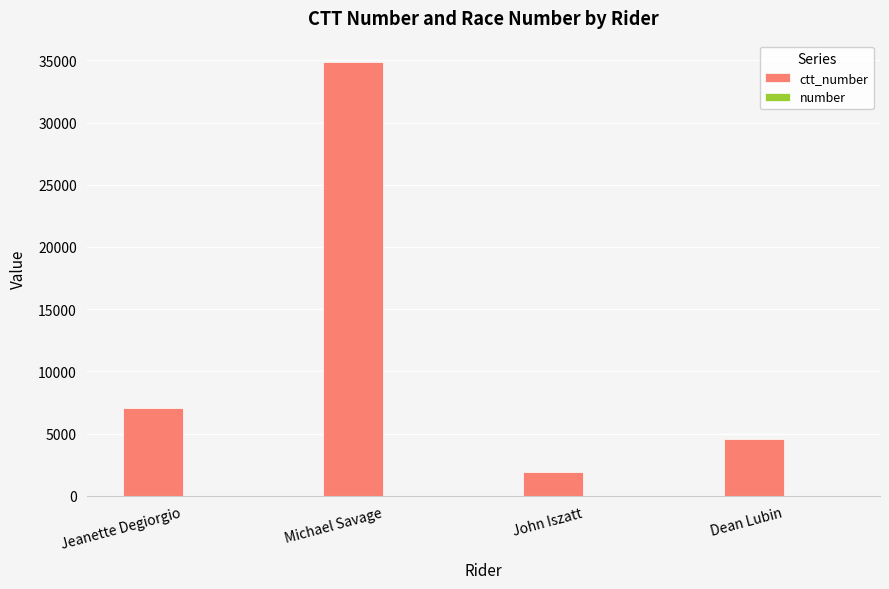

What is the maximum value shown in the chart?

34850